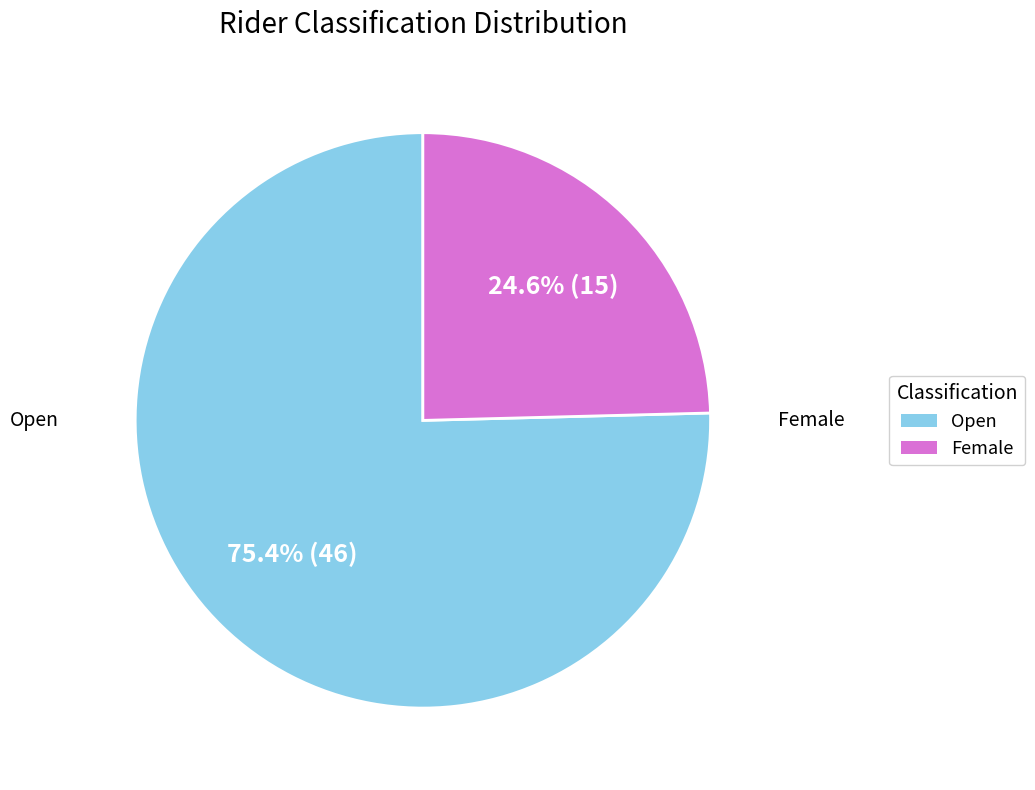

Rank the categories by value from highest to lowest.

Open, Female